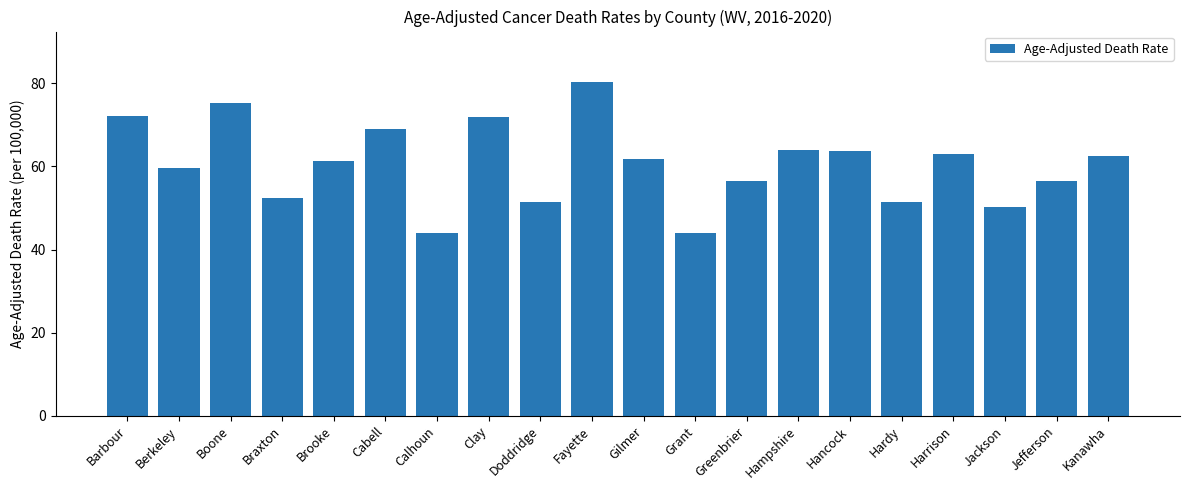

Is it true that the value at Greenbrier is 38.3?

False